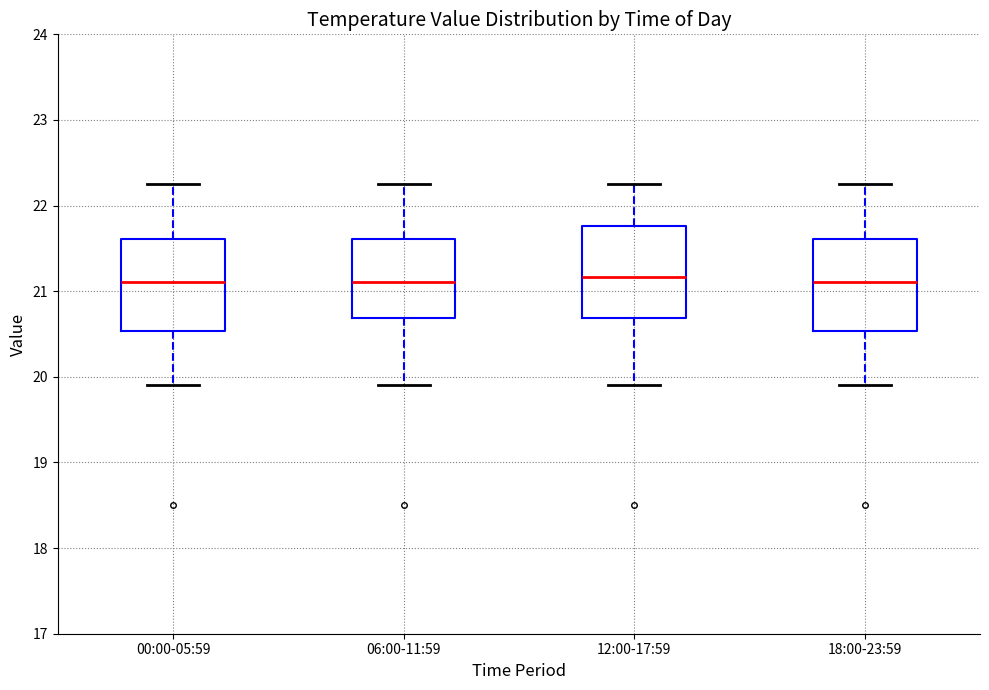

Reading left to right, transcribe this box plot: for each box, give where its median line is, the range the box spans, and where its two whiskers end, as read against the y-axis. The values are not printed on the chart, so give them approximately, as read against the axis.

00:00-05:59: median 21.1, box 20.5 to 21.6, whiskers 19.9 to 22.3
06:00-11:59: median 21.1, box 20.7 to 21.6, whiskers 19.9 to 22.3
12:00-17:59: median 21.2, box 20.7 to 21.8, whiskers 19.9 to 22.3
18:00-23:59: median 21.1, box 20.5 to 21.6, whiskers 19.9 to 22.3